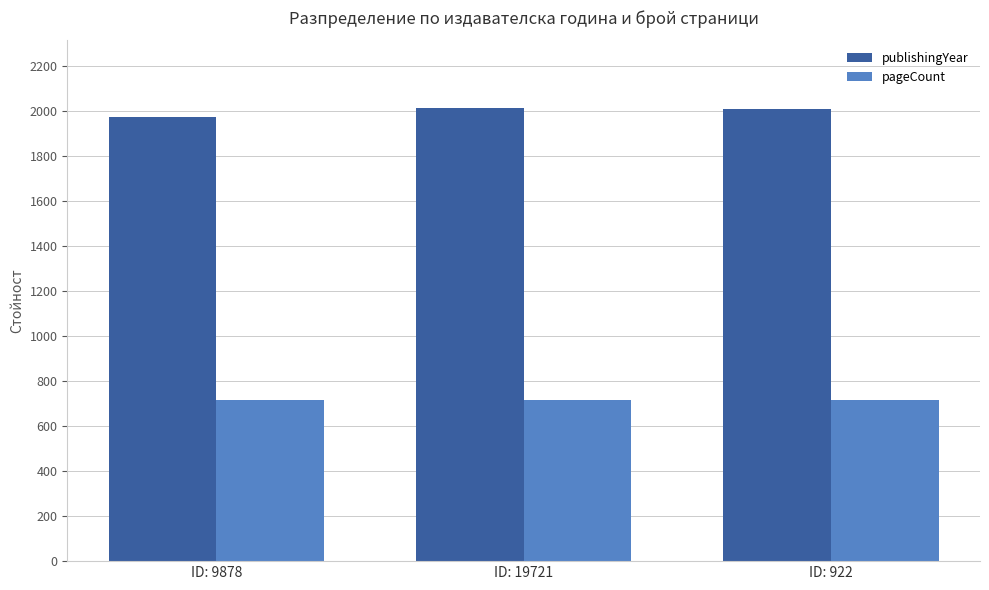

Which series has the largest total across all categories?

publishingYear